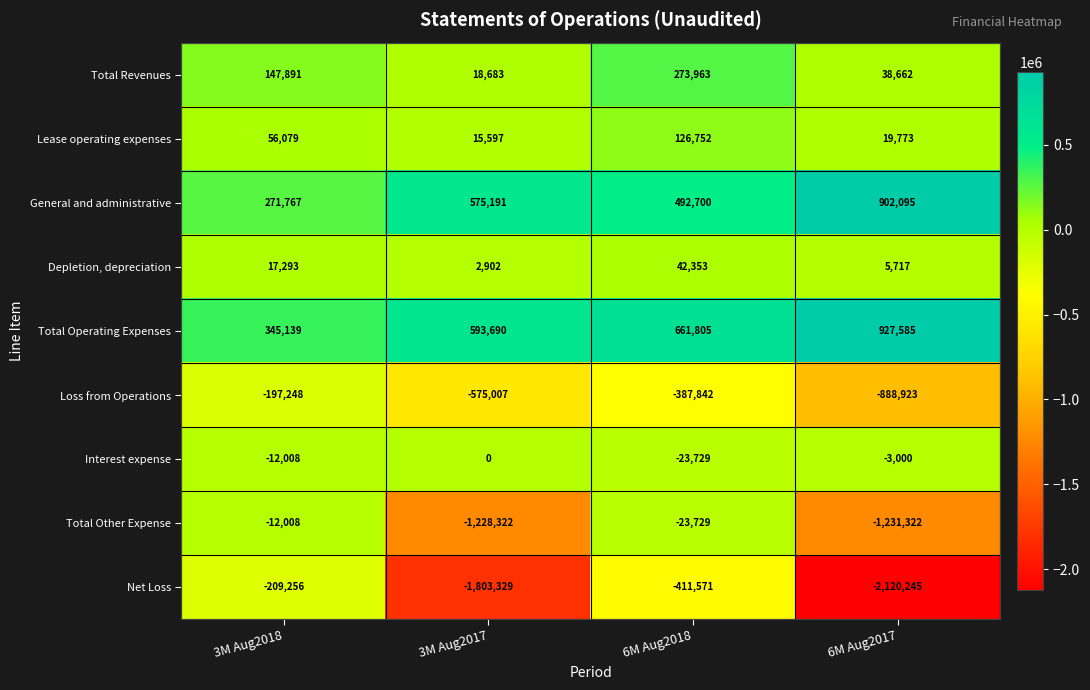

How many series are shown in this chart?

9